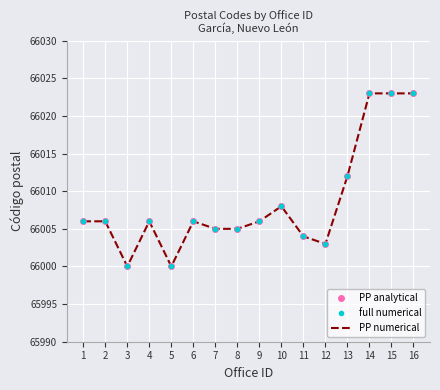

At which category does PP numerical reach its first local valley?

3